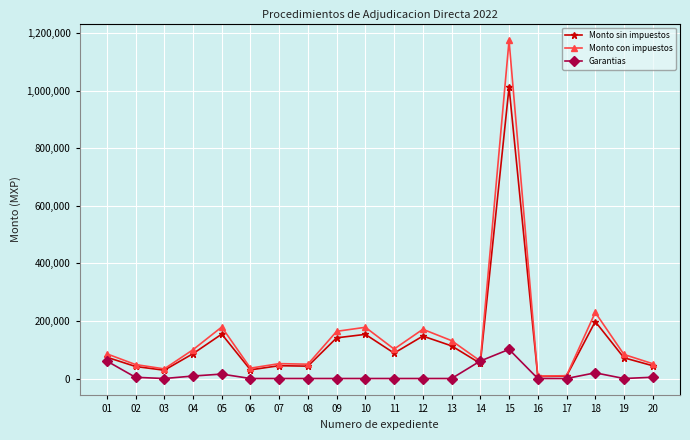

Rank the series by their maximum value, from highest to lowest.

Monto con impuestos, Monto sin impuestos, Garantias